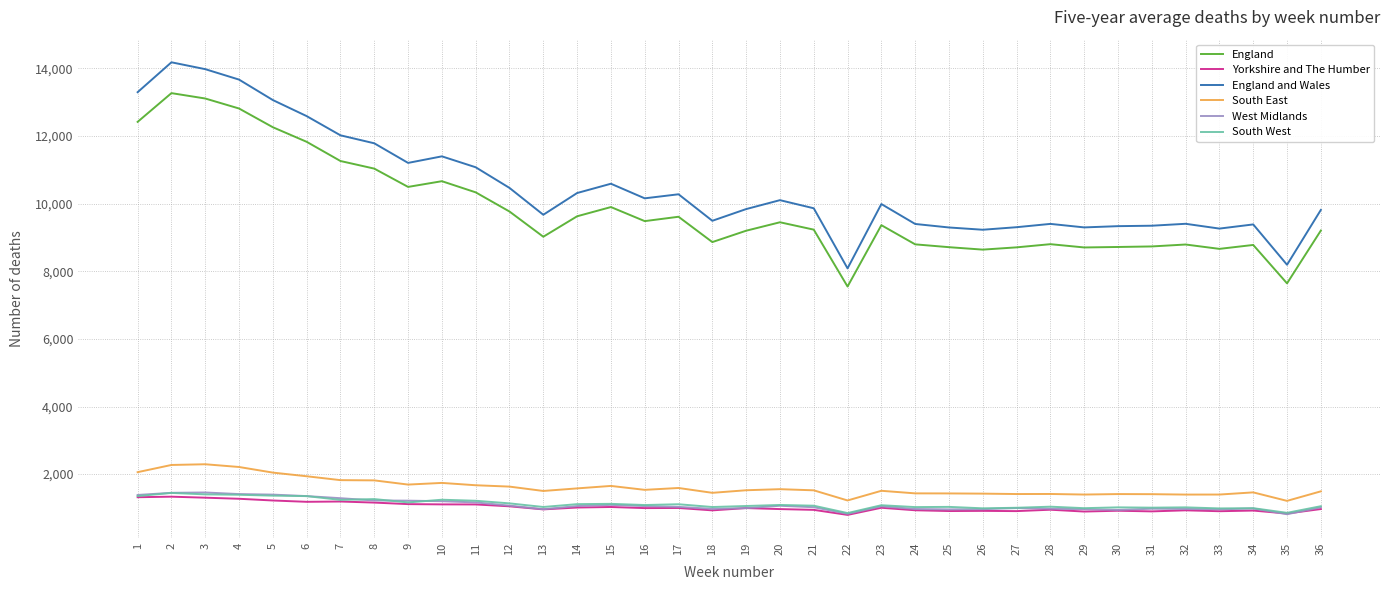

What is the highest value of the England series?

13270